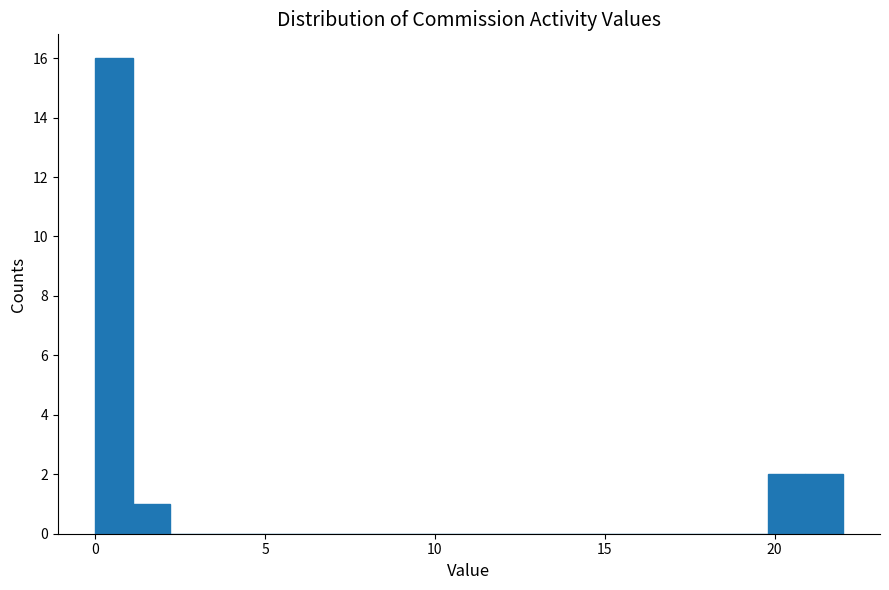

Around what value on the x-axis is the tallest bar? Give the approximate position of its centre, as read against the axis.

0.5